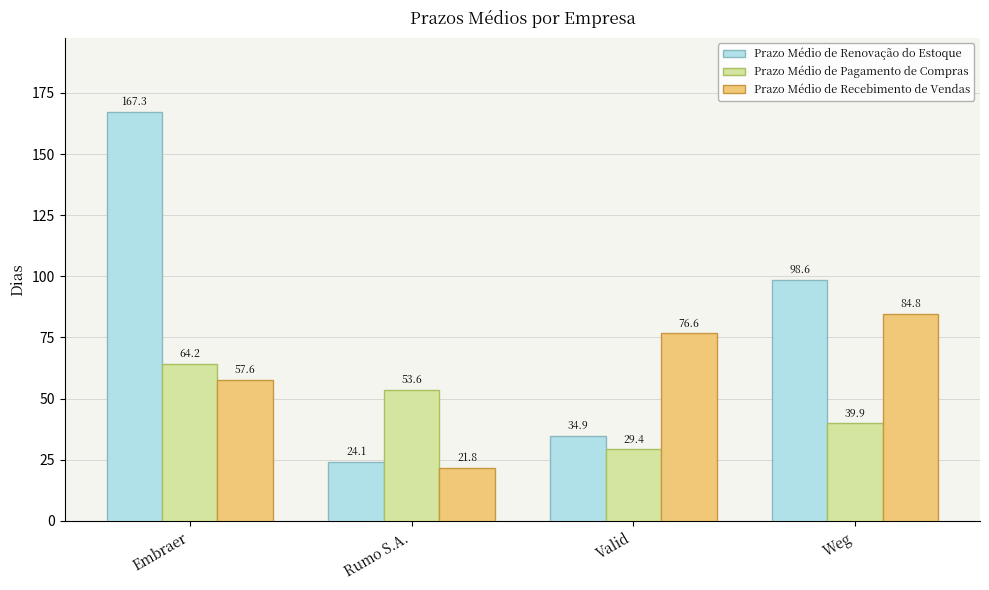

Where does the Prazo Médio de Renovação do Estoque series first go above 98?

Embraer